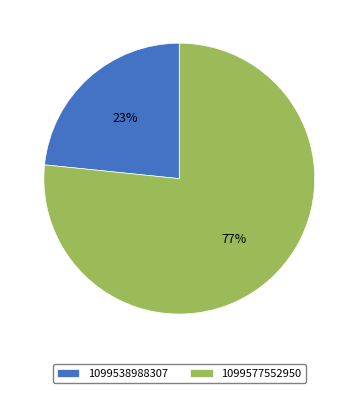

How many slices are in this pie chart?

2